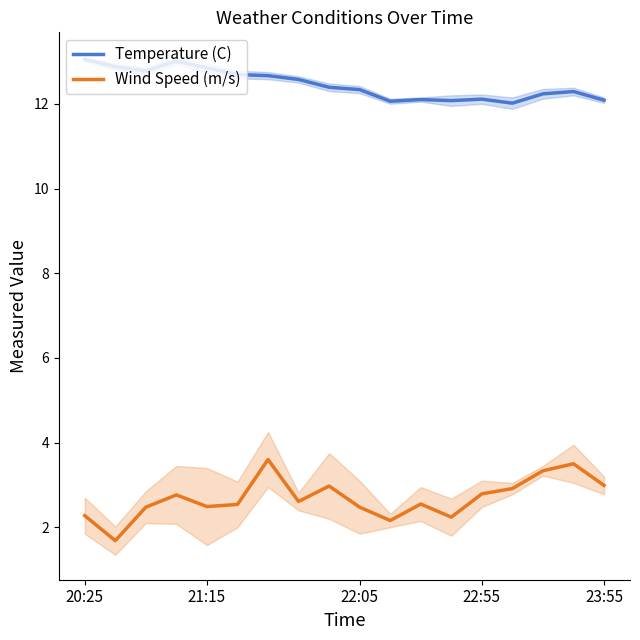

What is the average value of the Wind Speed (m/s) series?

2.7